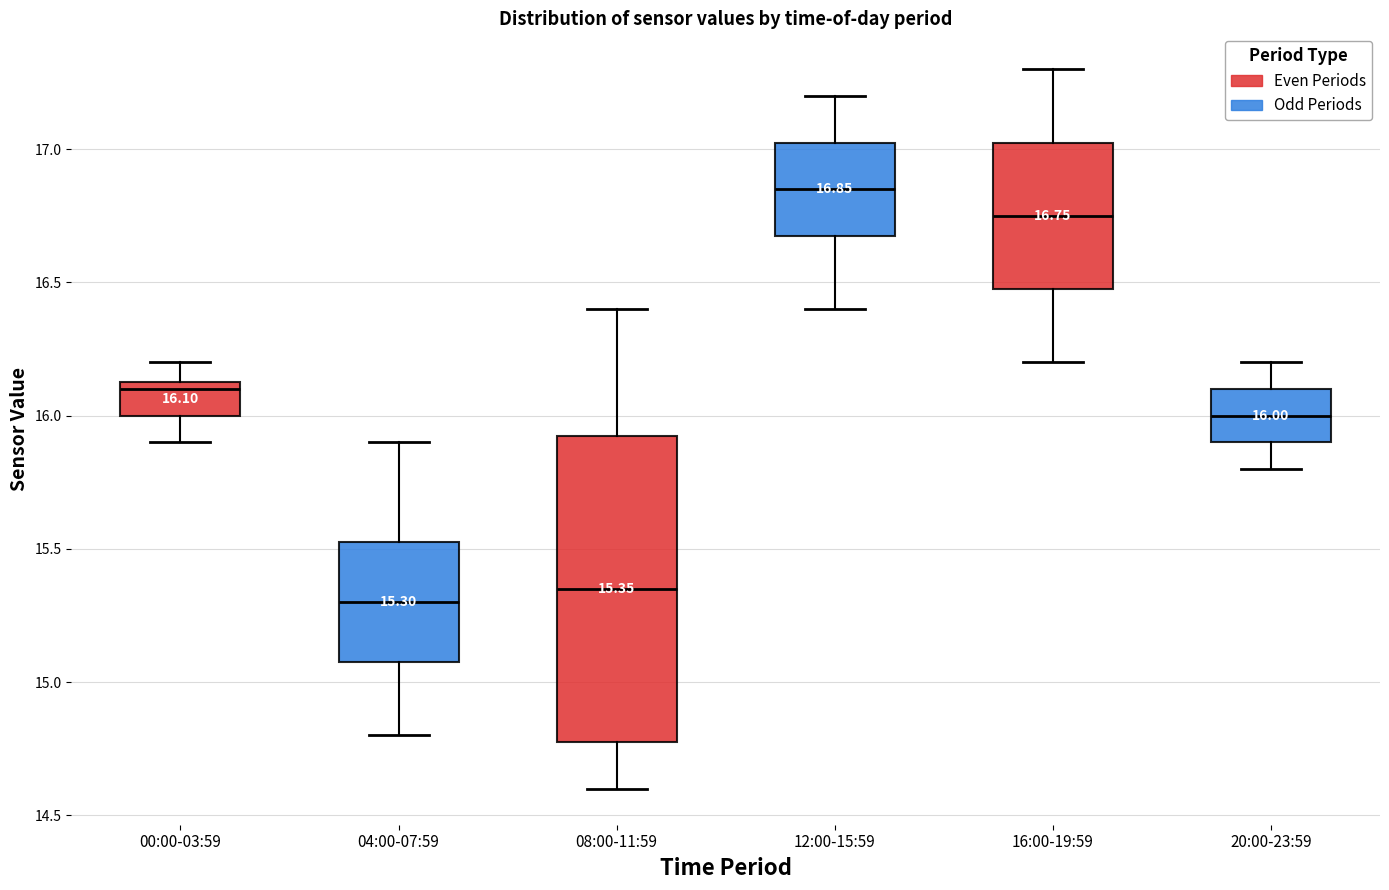

Which box has the highest median line?

12:00-15:59